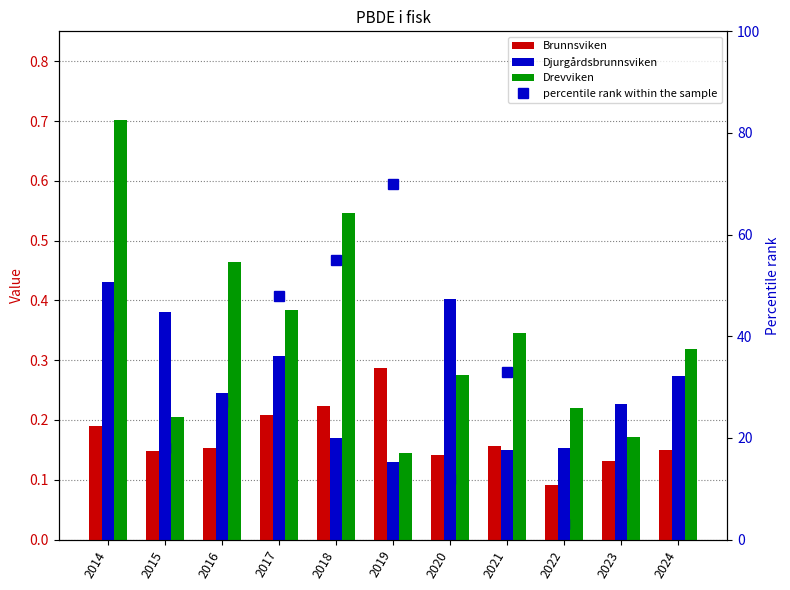

What is the spread (max minus min) of values at 2014?

41.8